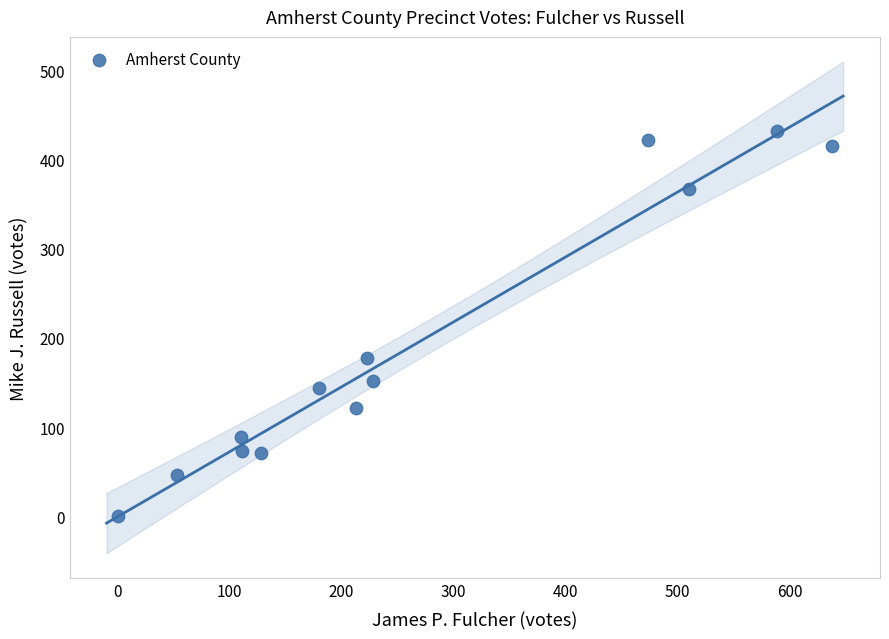

What Y value in the scatter plot is closest to 216?

177